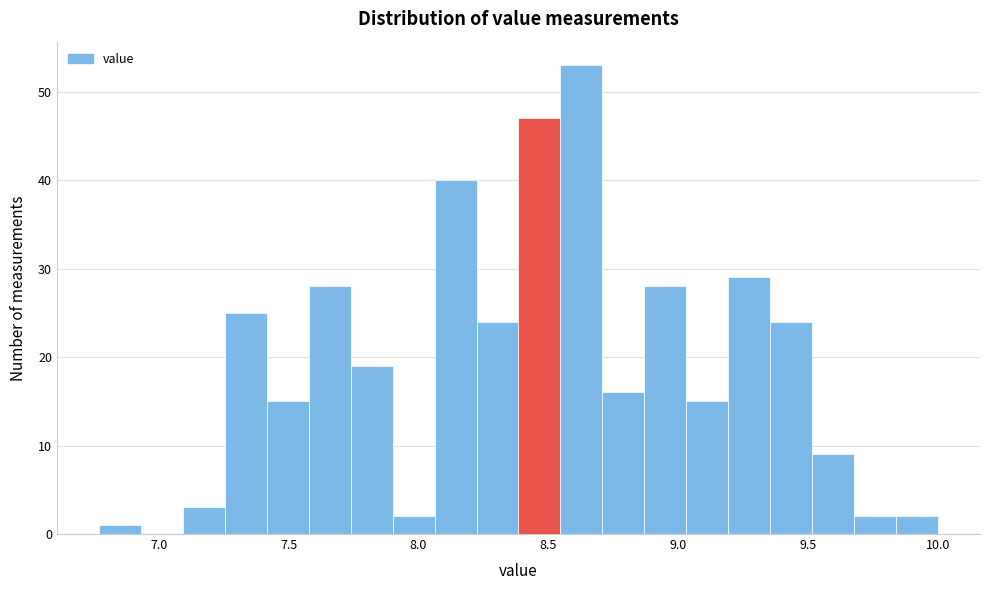

Around what value on the x-axis is the tallest bar? Give the approximate position of its centre, as read against the axis.

8.65